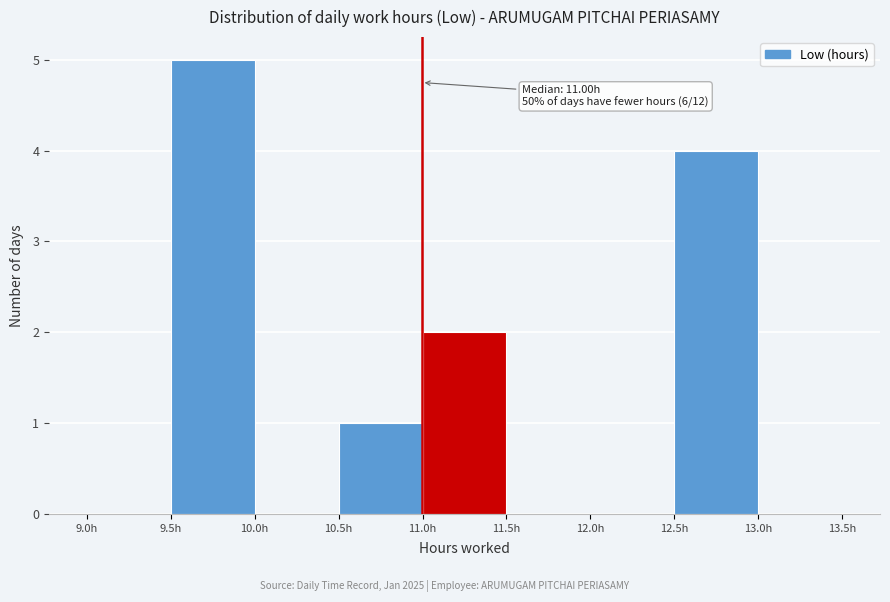

Over which range of the x-axis is the bar tallest?

9.5 to 10.0